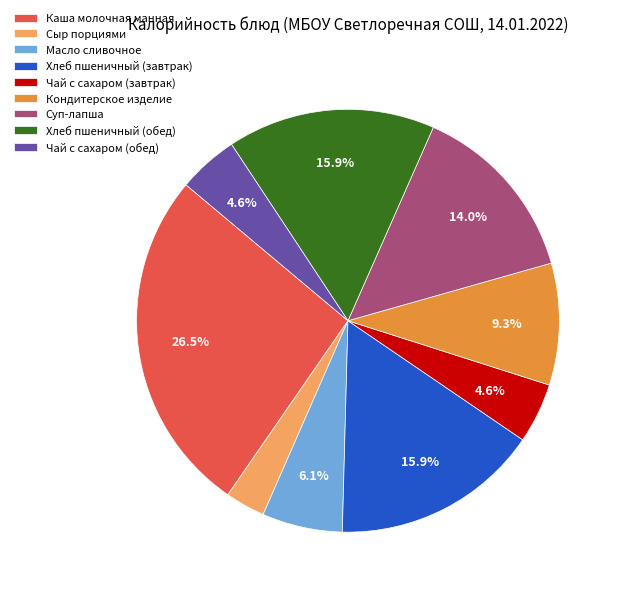

To the nearest percent, what is the average slice percentage?

11%